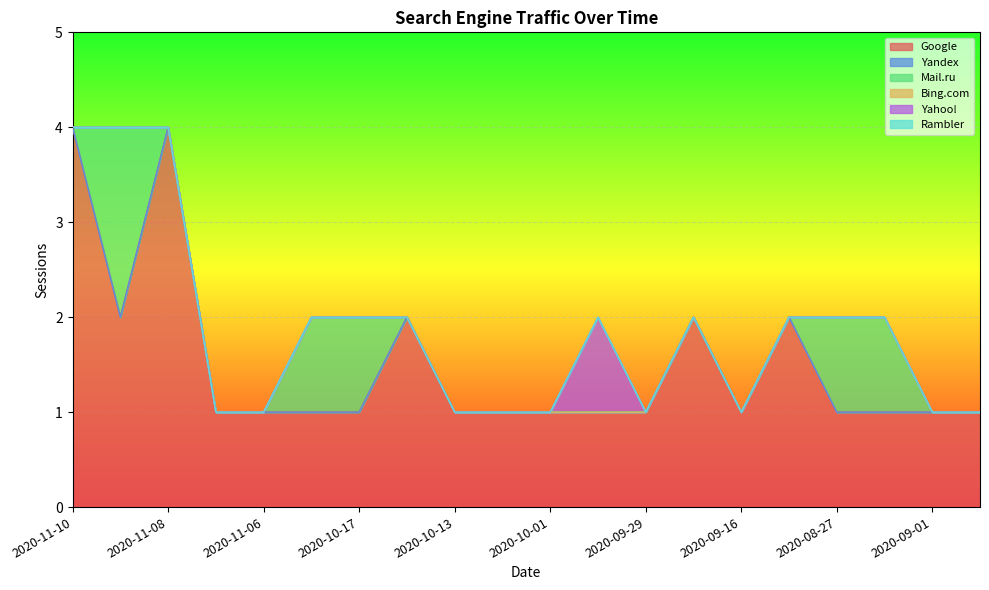

What is the total value across all series at 2020-11-06?

1